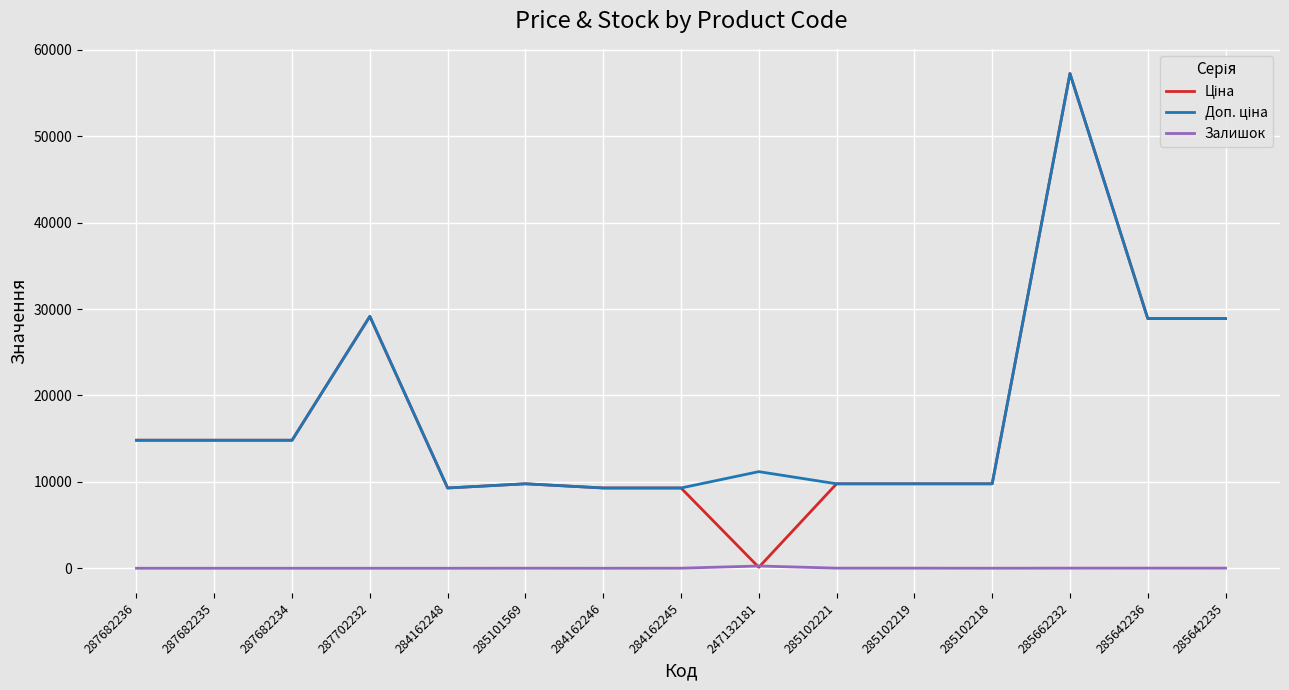

How many distinct data groups are displayed?

3